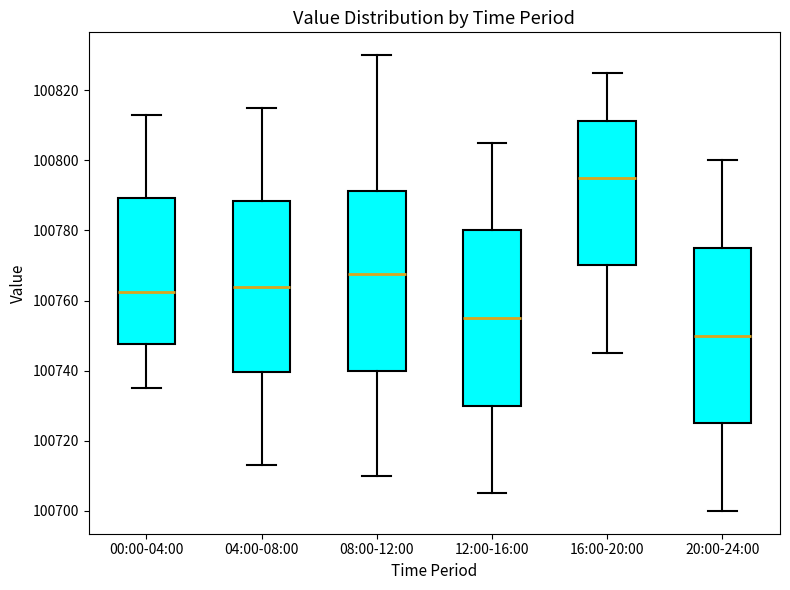

Reading left to right, read every box against the y-axis: the position of its median line, the range the box covers, and the ends of its whiskers. The values are not printed on the chart, so give them approximately, as read against the axis.

00:00-04:00: median 100762, box 100748 to 100790, whiskers 100736 to 100814
04:00-08:00: median 100764, box 100740 to 100788, whiskers 100714 to 100816
08:00-12:00: median 100768, box 100740 to 100792, whiskers 100710 to 100830
12:00-16:00: median 100756, box 100730 to 100780, whiskers 100706 to 100806
16:00-20:00: median 100796, box 100770 to 100812, whiskers 100746 to 100826
20:00-24:00: median 100750, box 100726 to 100776, whiskers 100700 to 100800